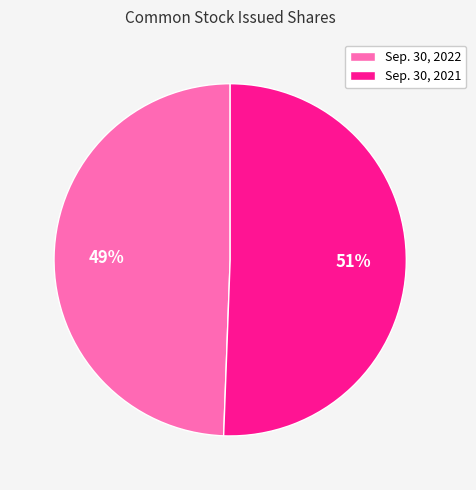

How many segments does this pie chart have?

2